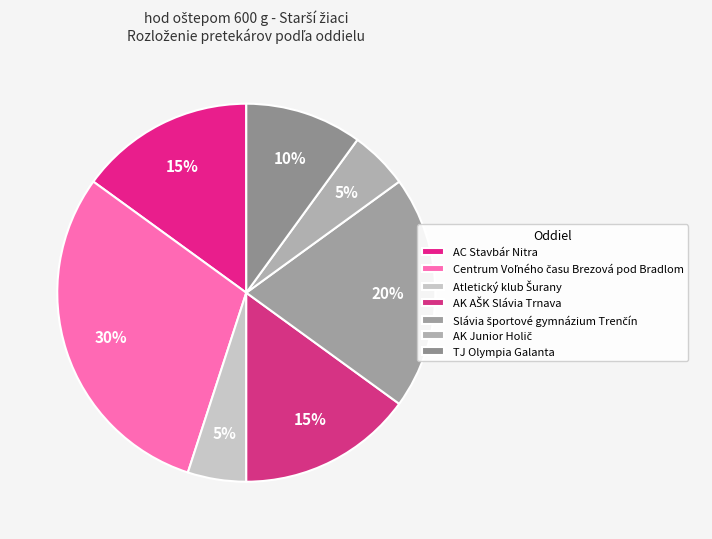

How many segments does this pie chart have?

7